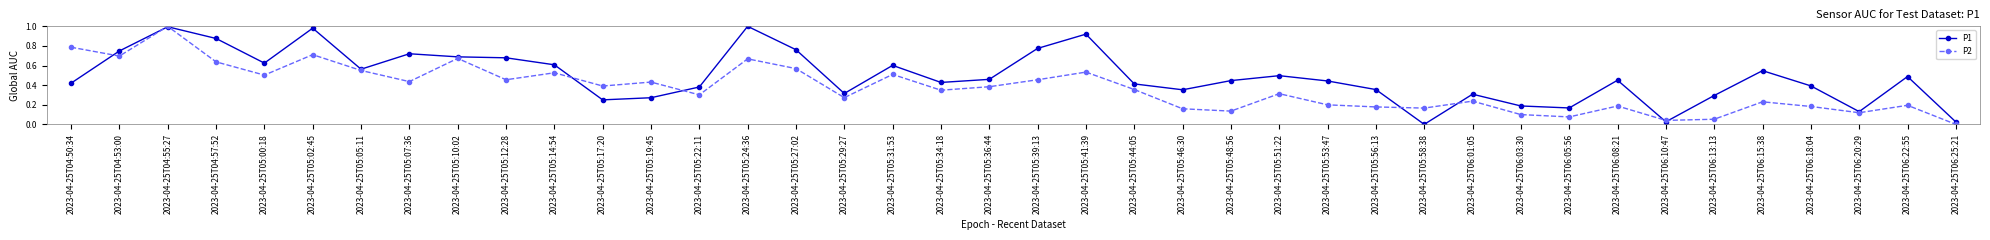

List the series in order of their overall mean, highest first.

P1, P2